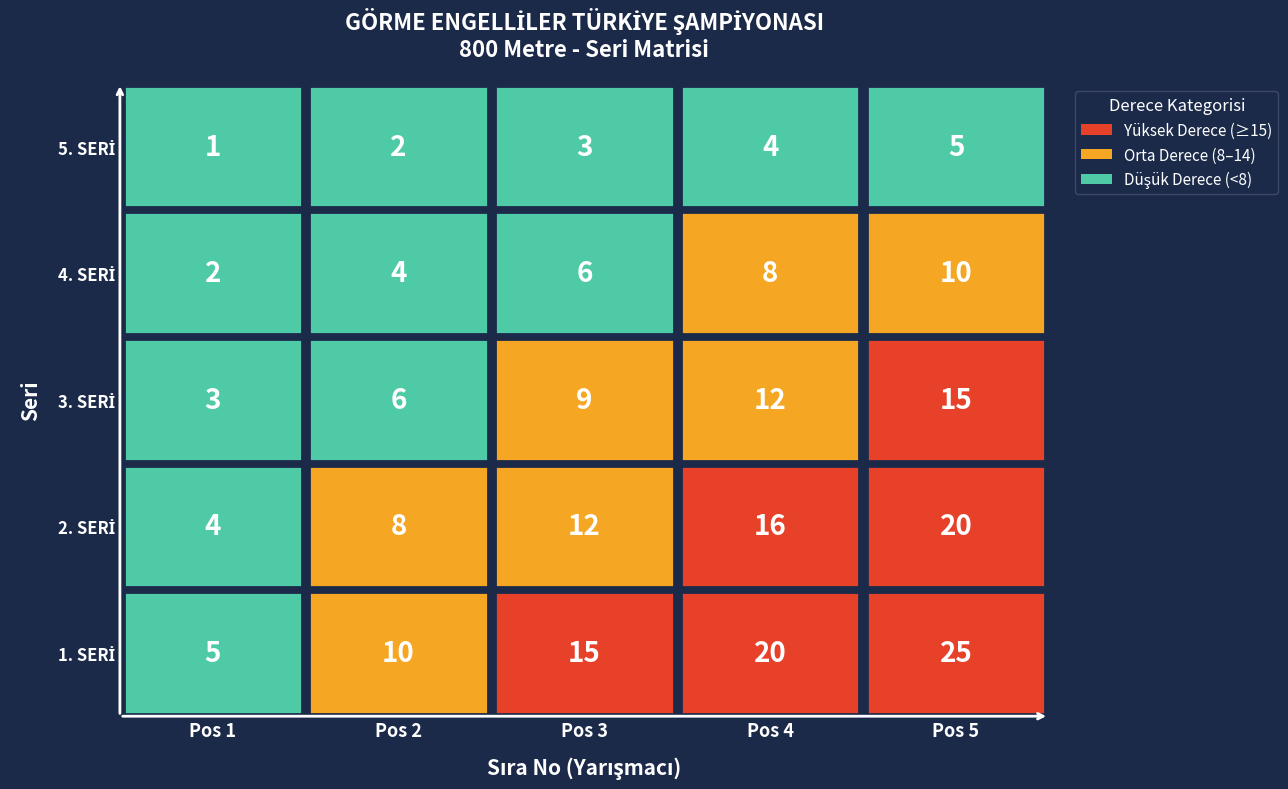

How many series are shown in this chart?

5